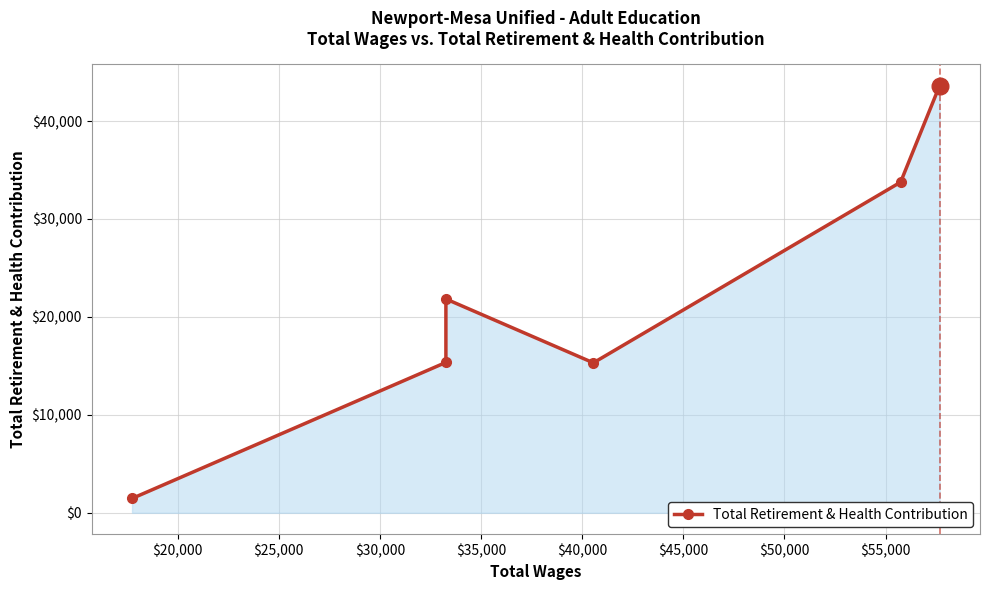

How many lines are shown in the chart?

1